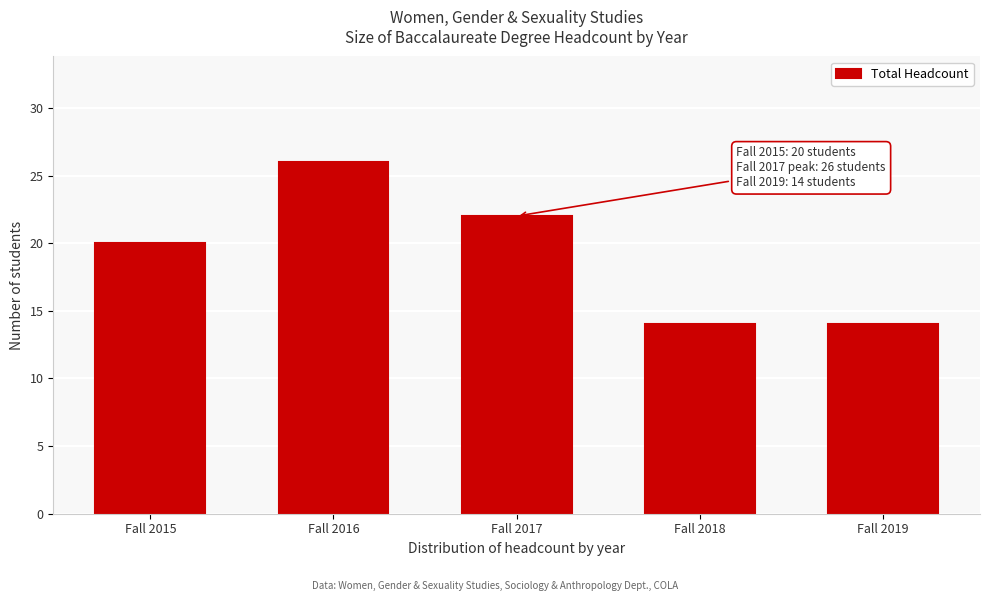

Reading right to left, what are all the values shown in this chart?

Fall 2019=14	Fall 2018=14	Fall 2017=22	Fall 2016=26	Fall 2015=20